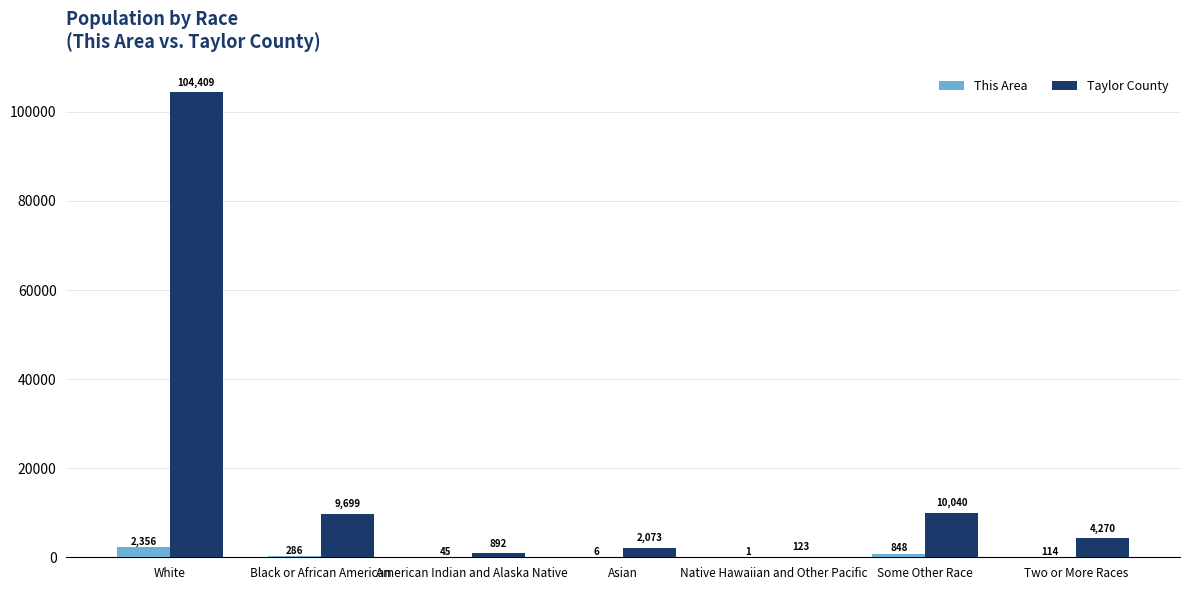

What are all the series names shown in the legend?

This Area, Taylor County